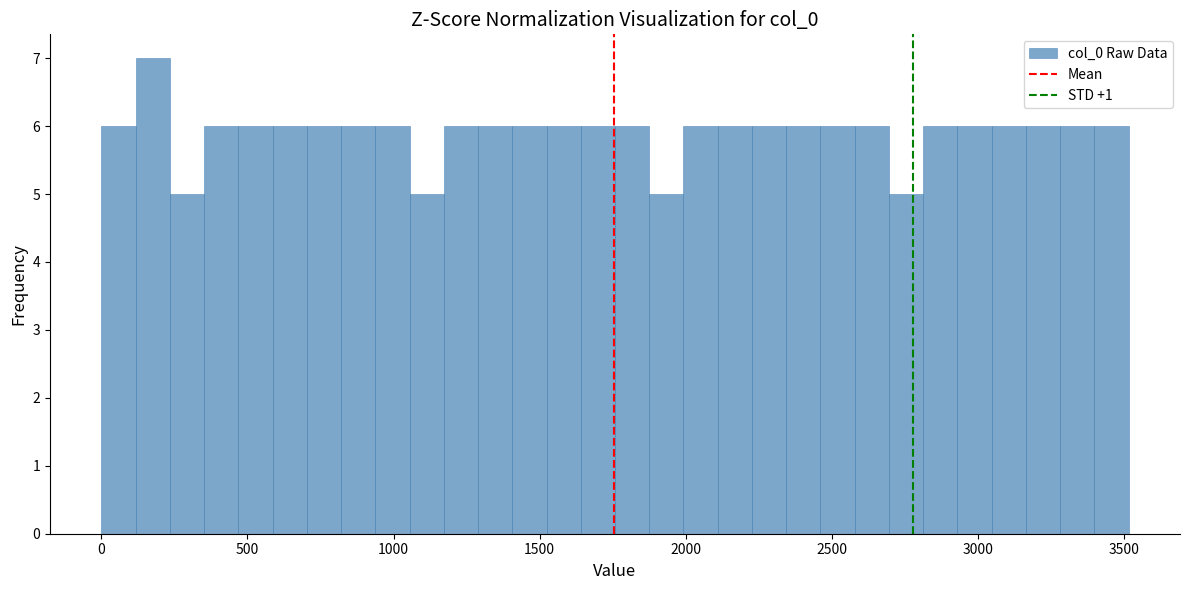

Around what value on the x-axis is the tallest bar? Give the approximate position of its centre, as read against the axis.

200